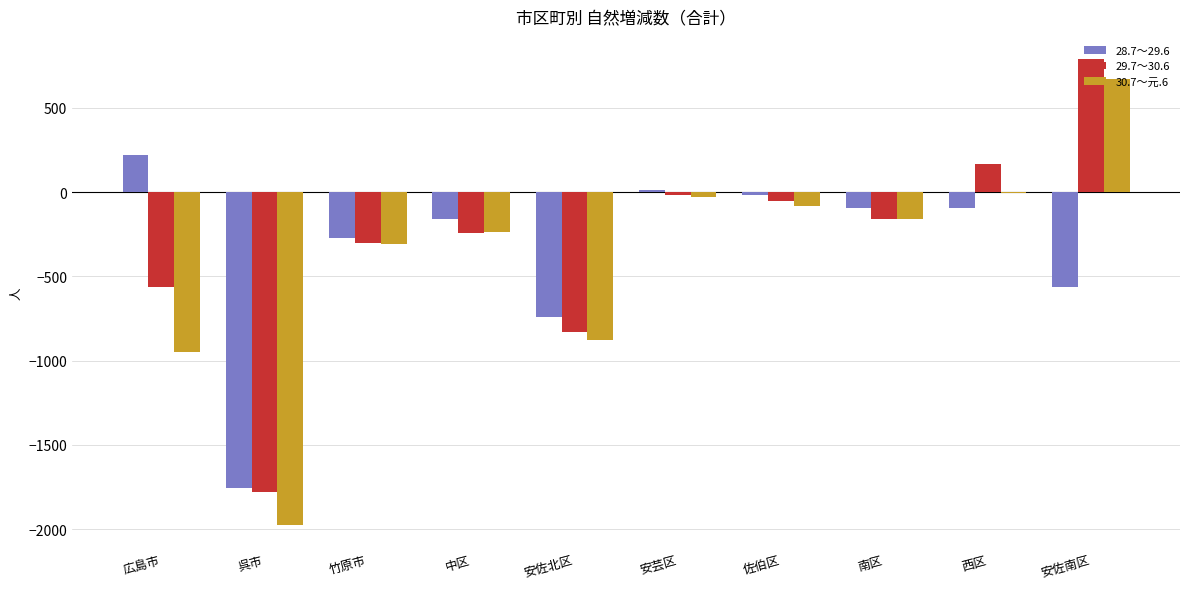

What is the maximum value for 30.7～元.6?

668